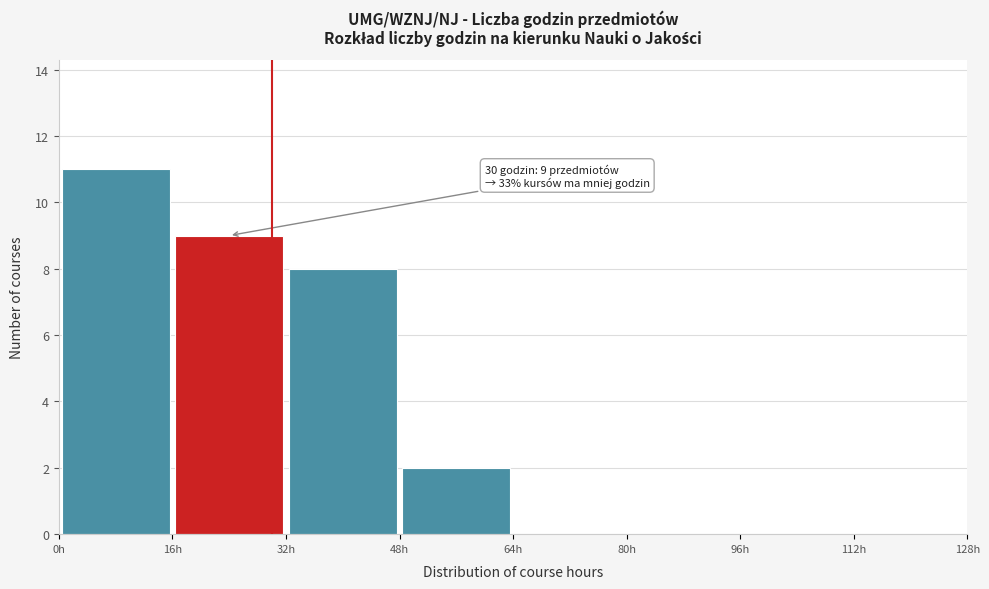

Which range on the x-axis has the tallest bar?

0 to 16